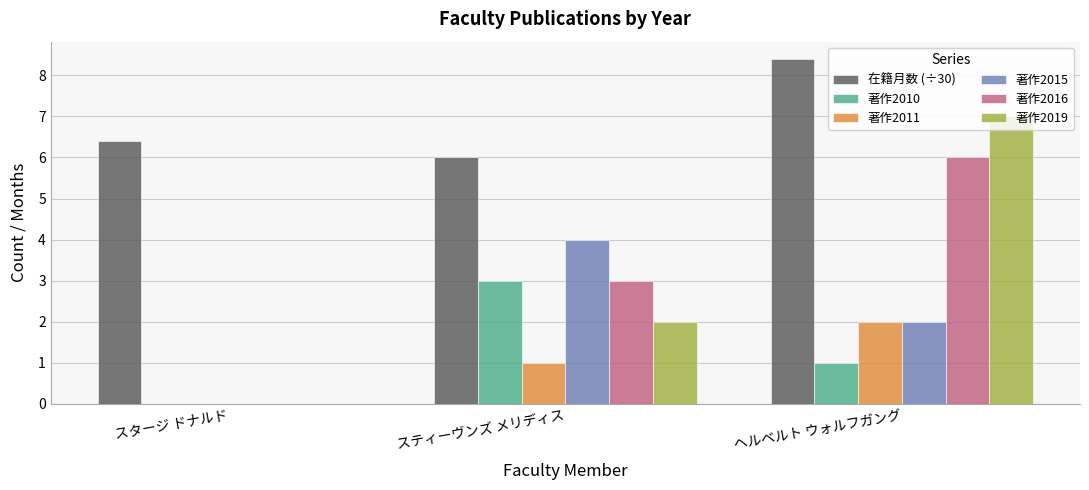

At which category is the sum across all series the highest?

ヘルベルト ウォルフガング